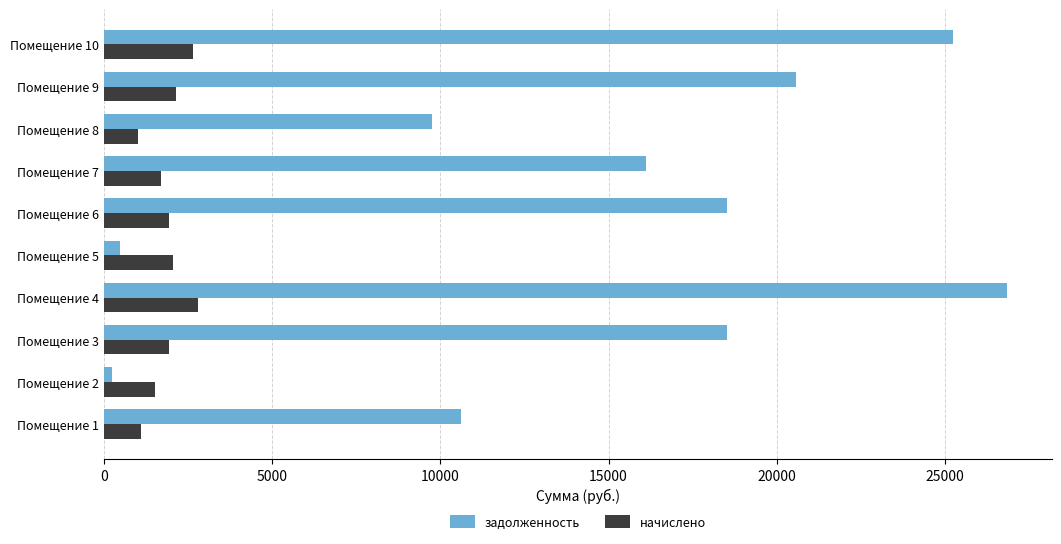

What is the greatest value displayed?

26831.8